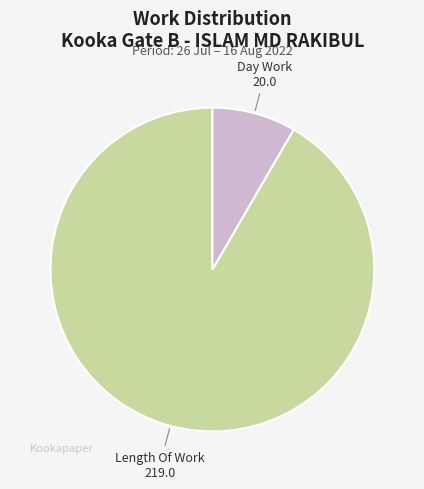

How many slices are in this pie chart?

2